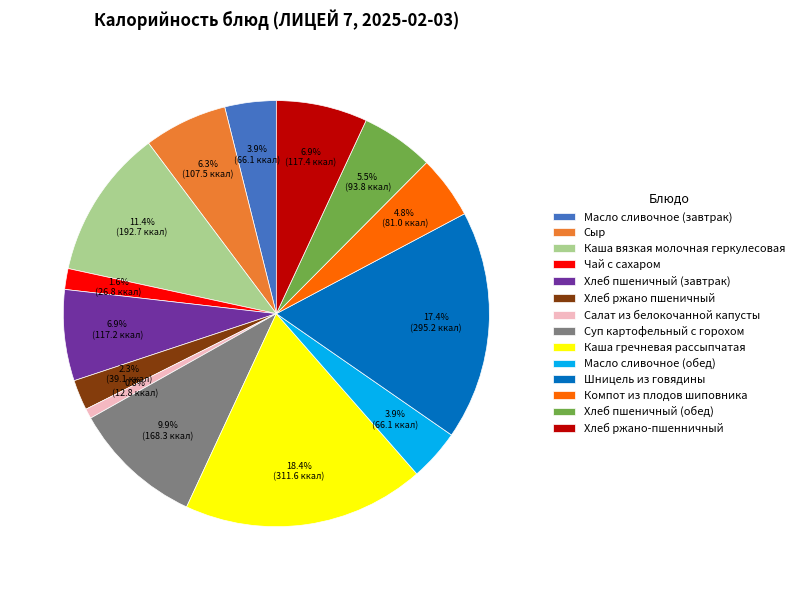

Is it true that Масло сливочное (обед) is 4% of the pie?

True